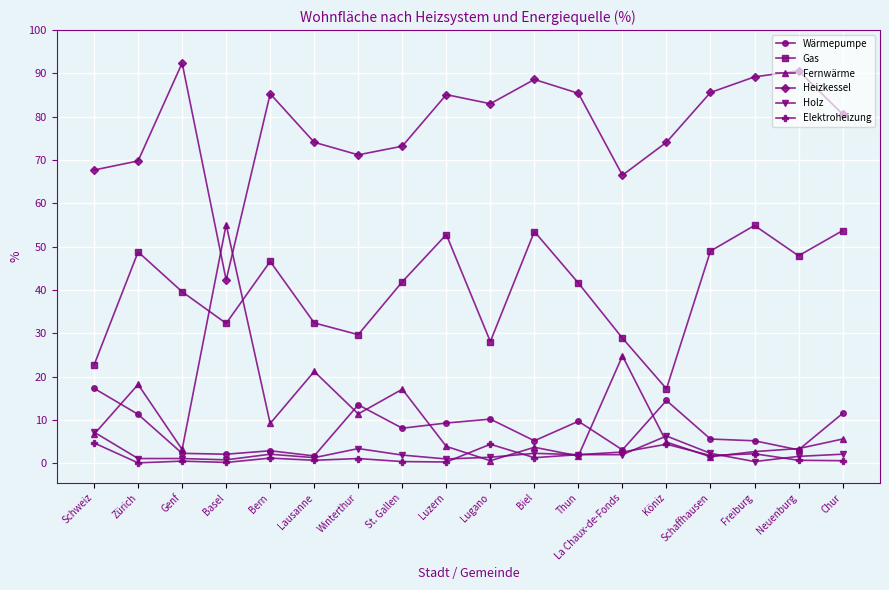

True or false: Heizkessel and Fernwärme cross at least once.

True